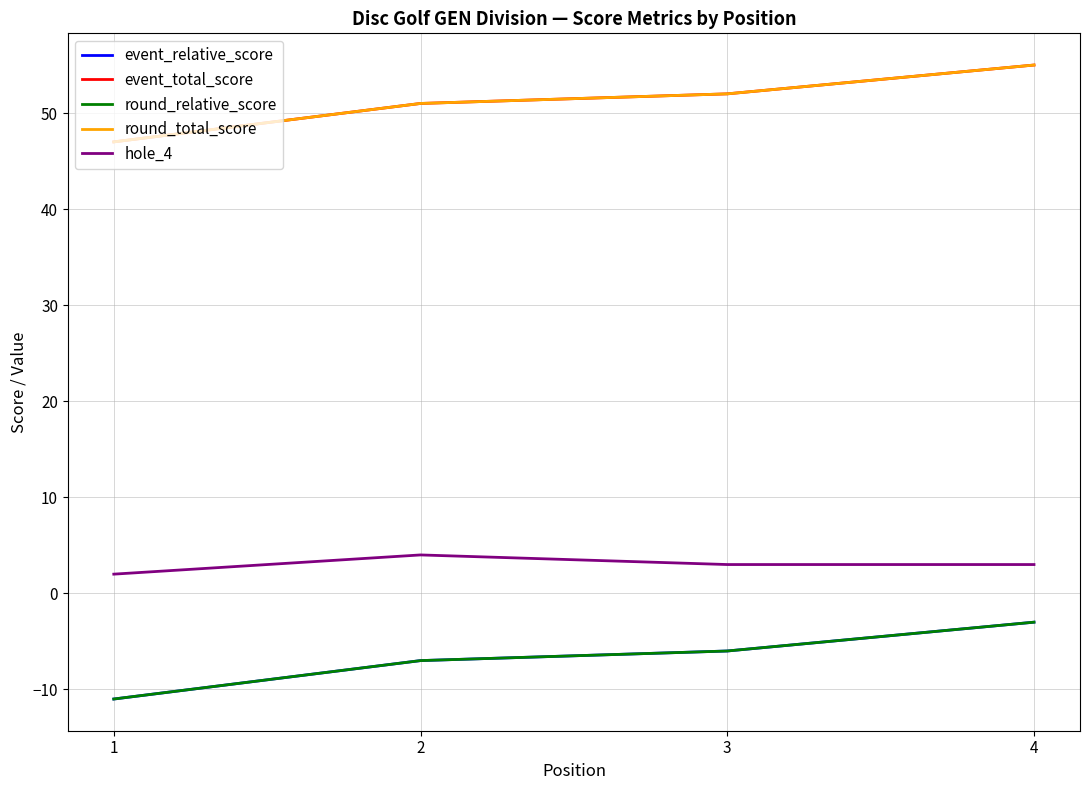

Is this an area chart (filled region under the line)?

No